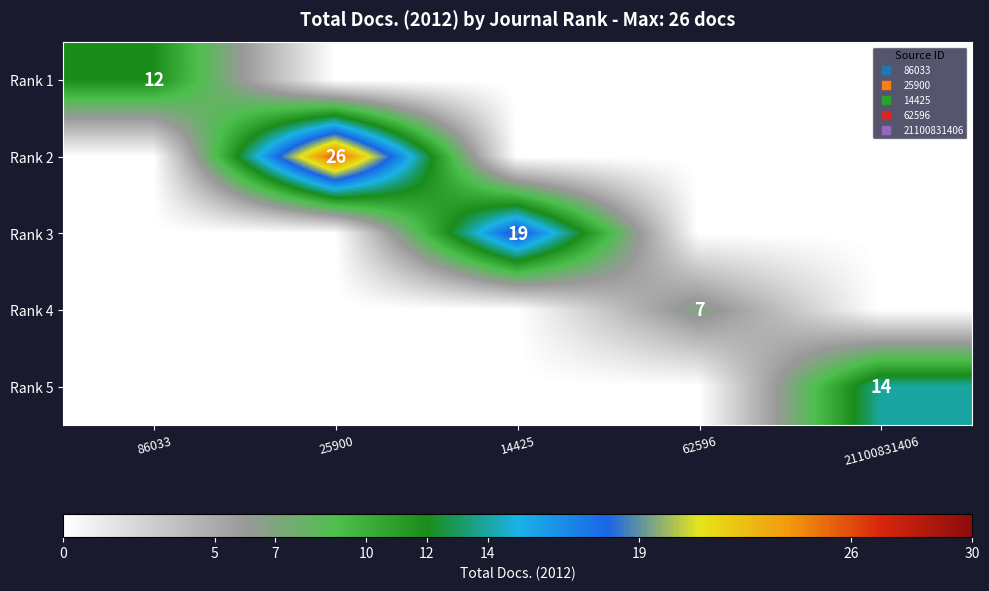

At which category is the sum across all series the highest?

25900